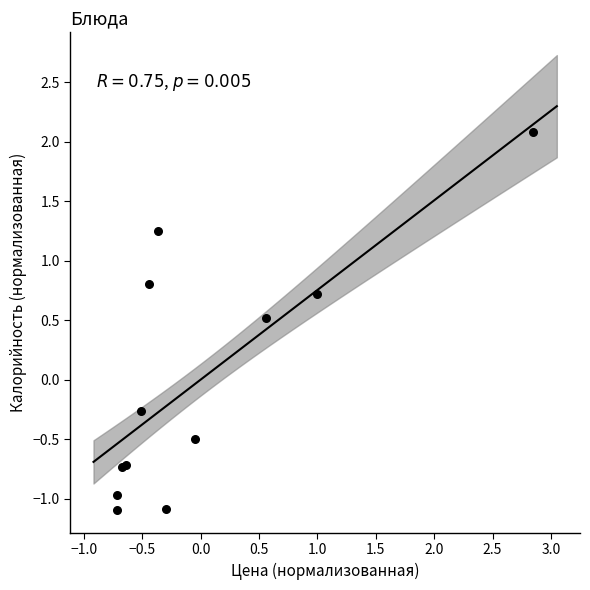

What Y value in the scatter plot is closest to 0?

-0.3